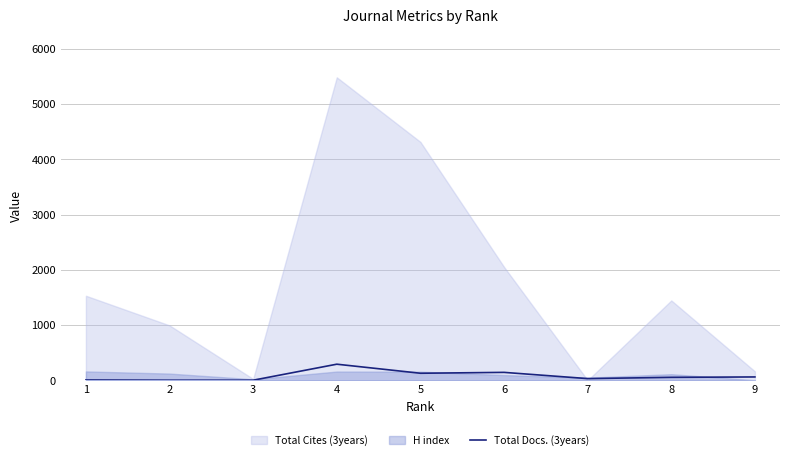

True or false: the data shows 30 at 7.

True